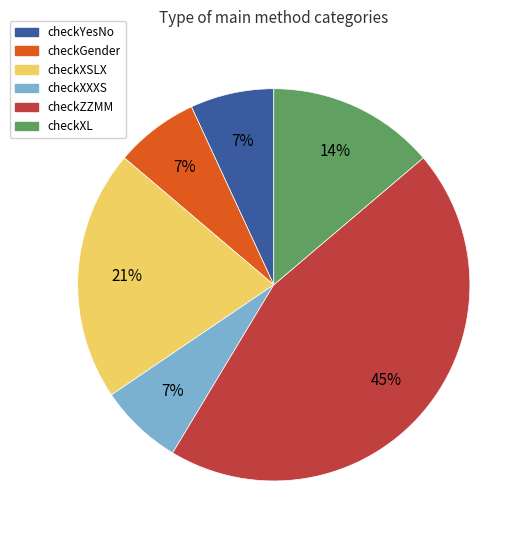

Combined, do checkZZMM and checkGender account for over 50%?

Yes